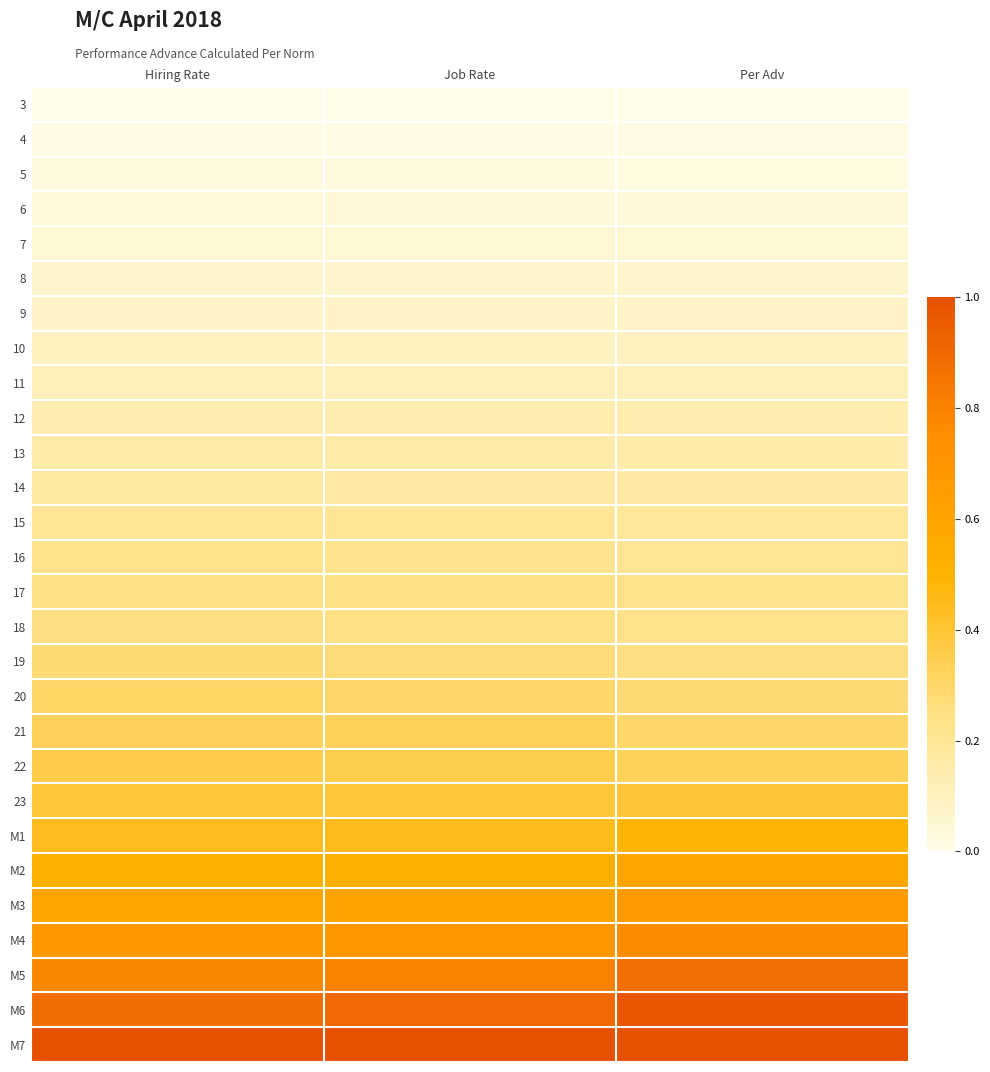

Which series has the largest total across all categories?

M7